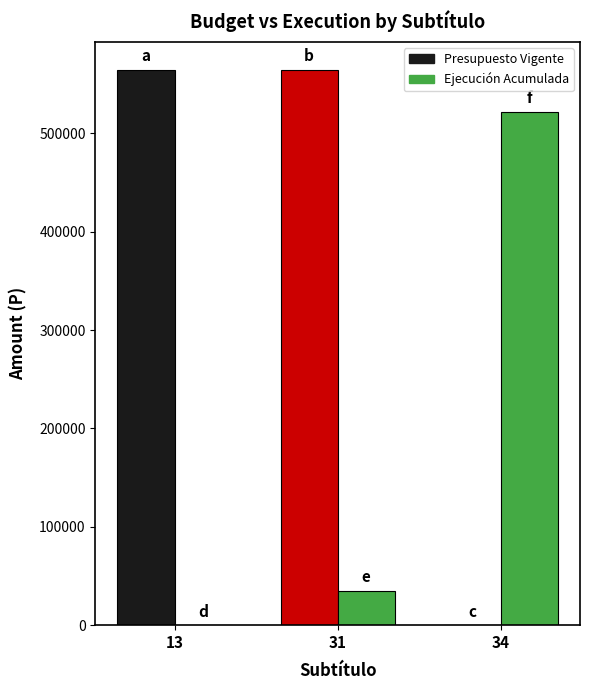

What is the greatest value displayed?

564706